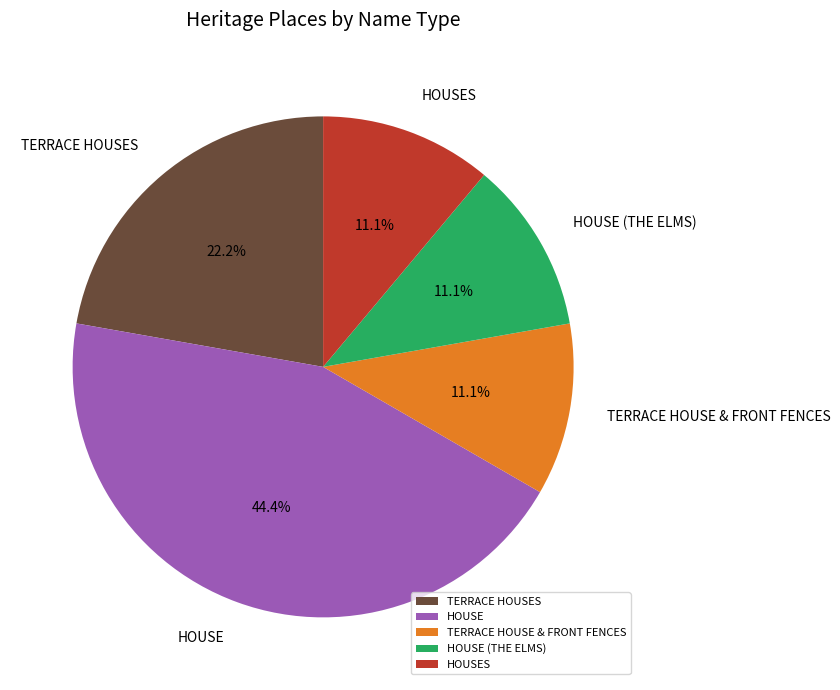

Is TERRACE HOUSE & FRONT FENCES the majority of the pie?

No